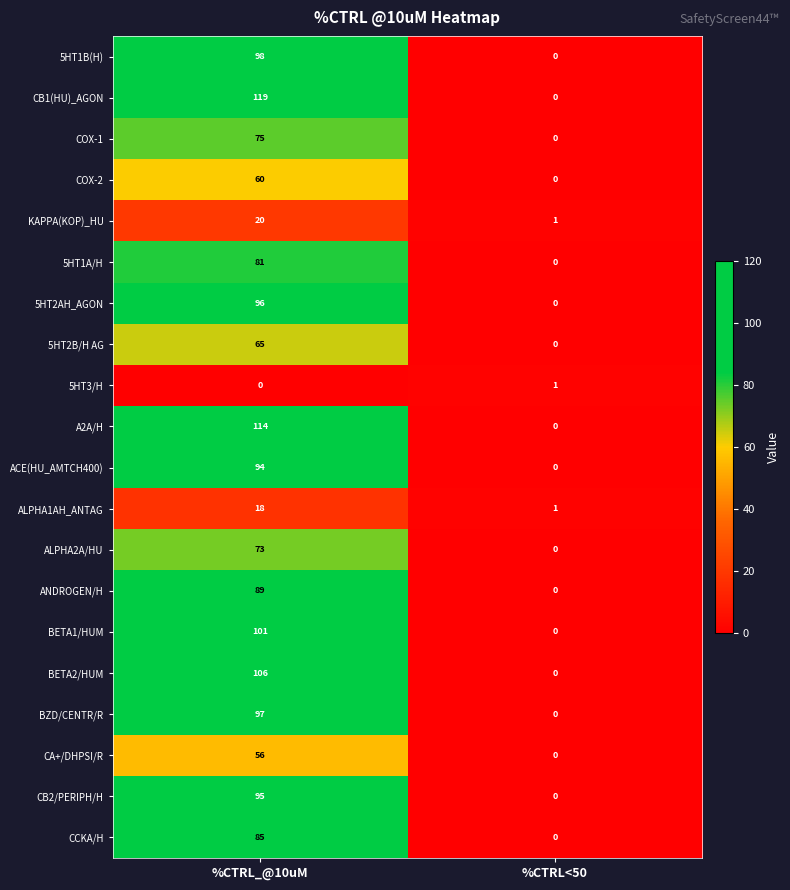

What is the difference between the COX-1 values at %CTRL<50 and %CTRL_@10uM?

75